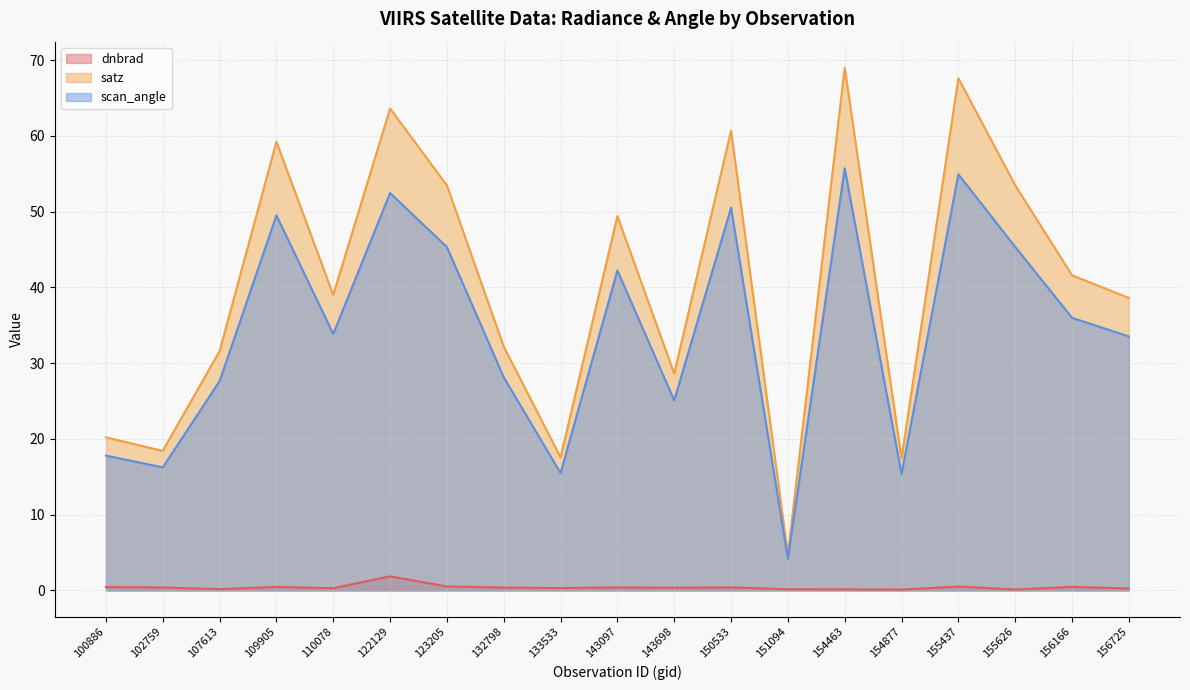

How many values in the scan_angle series are below 33?

8